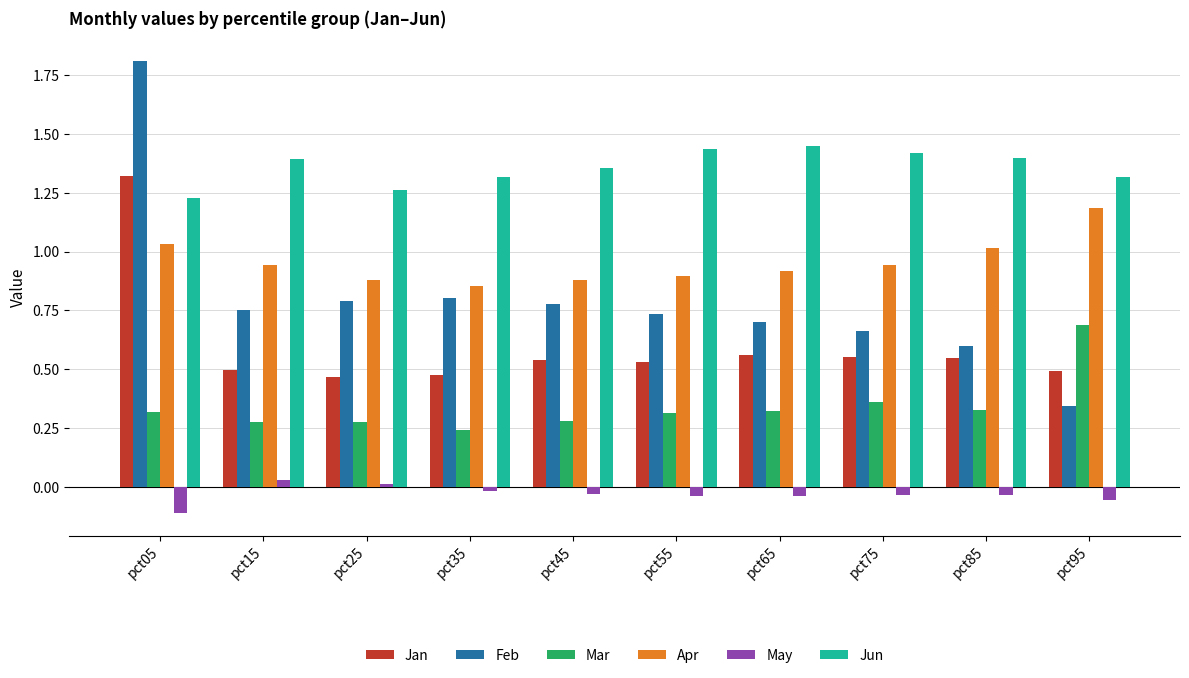

Rank the series at pct25 from lowest to highest value.

May, Mar, Jan, Feb, Apr, Jun